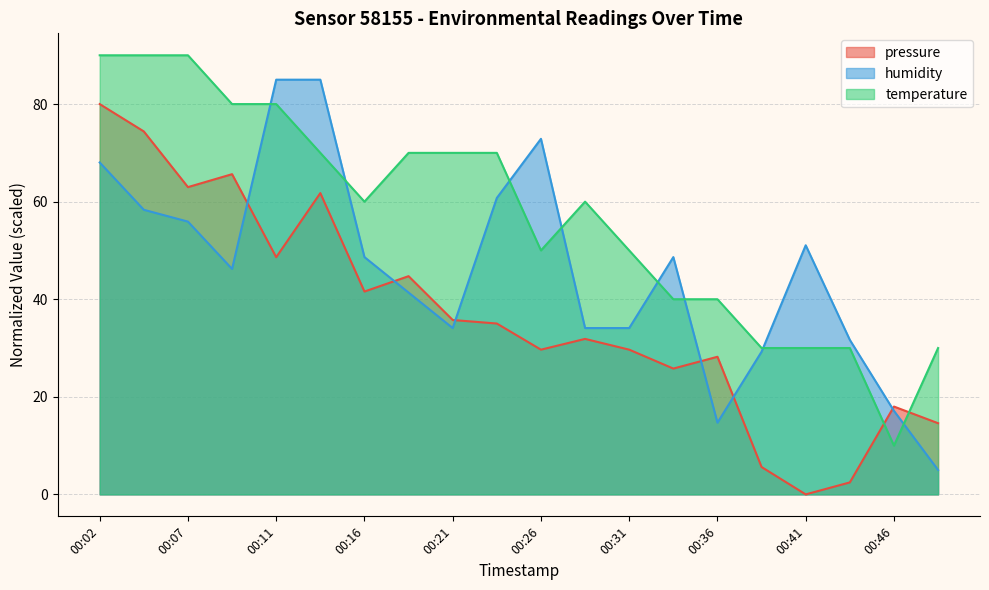

What is the minimum value for temperature?

10.0